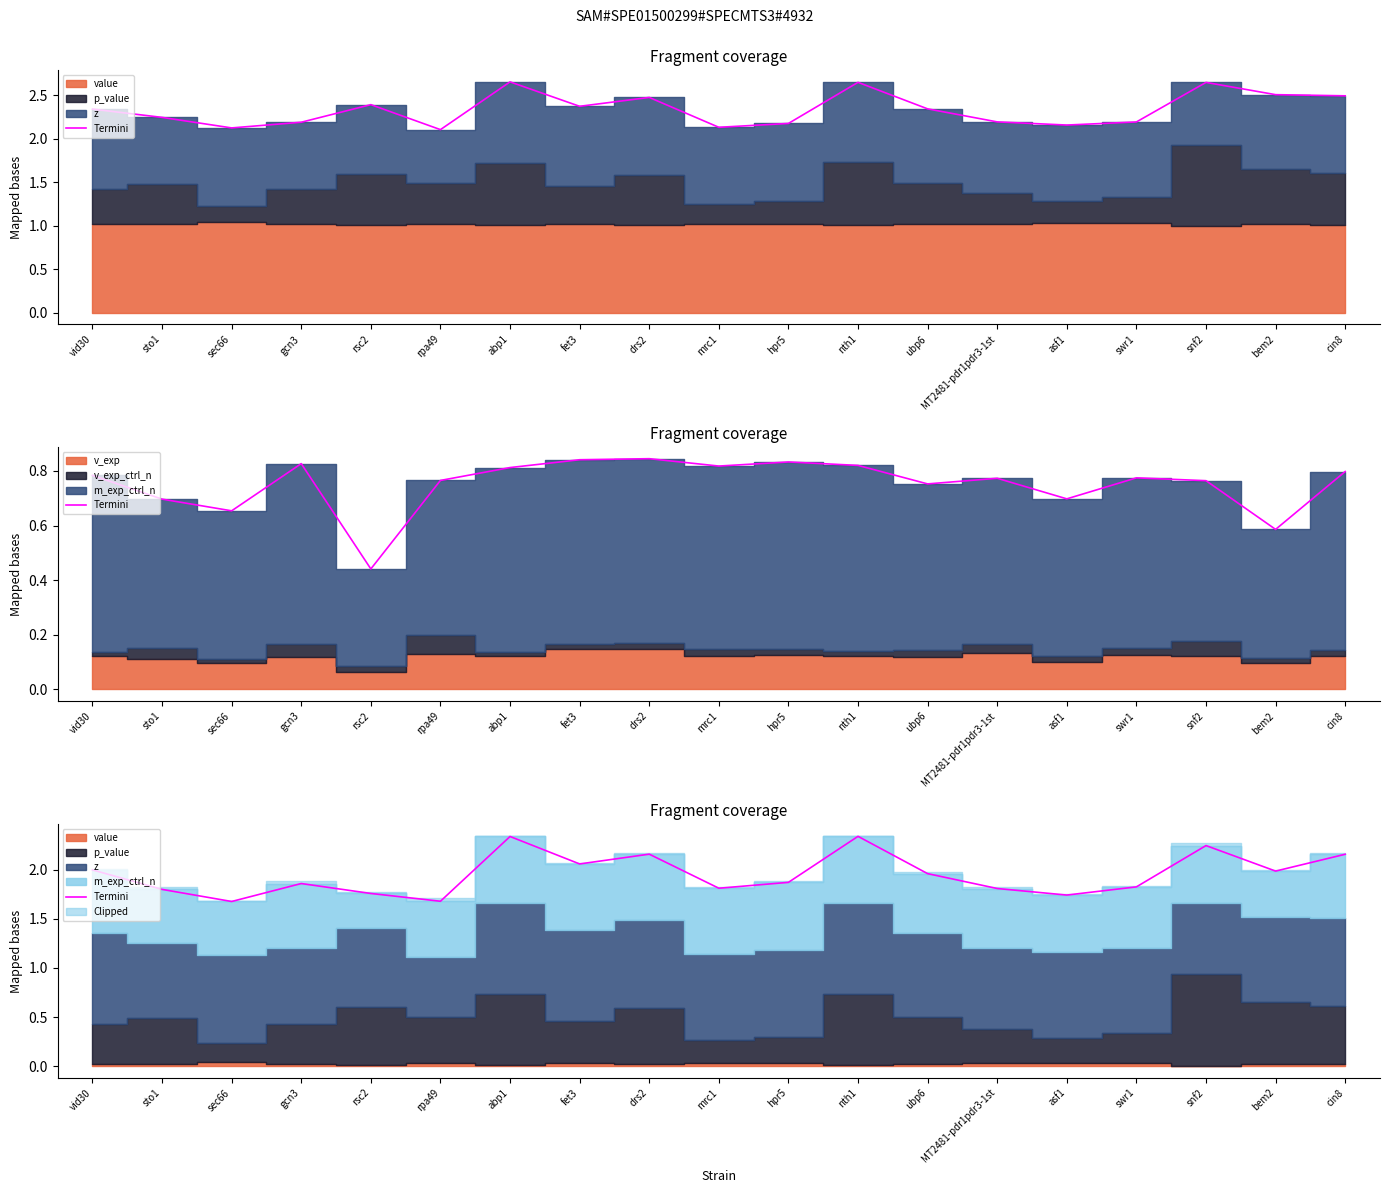

True or false: the data shows 2.2 at snf2.

True